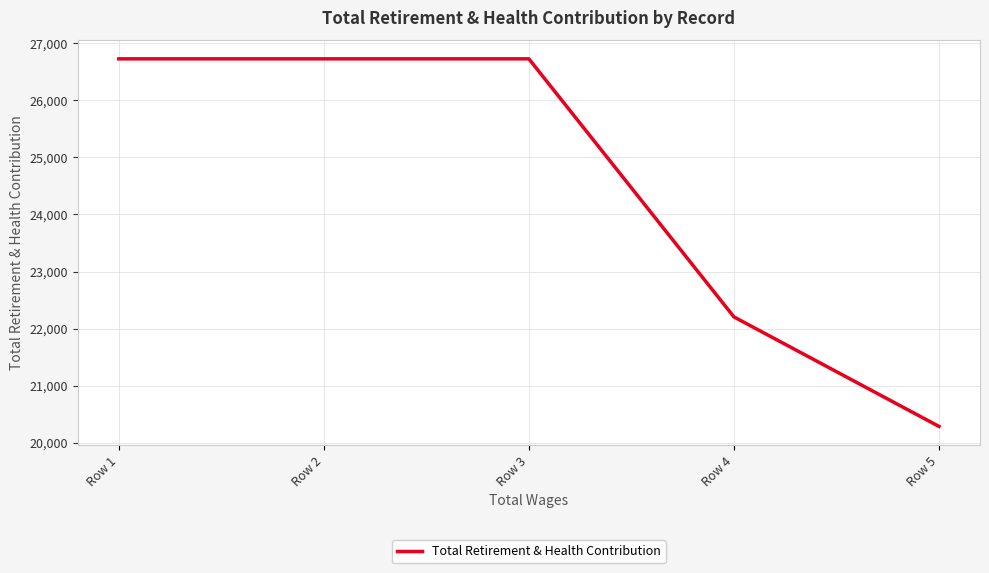

The value at Row 2 is 41079. True or false?

False